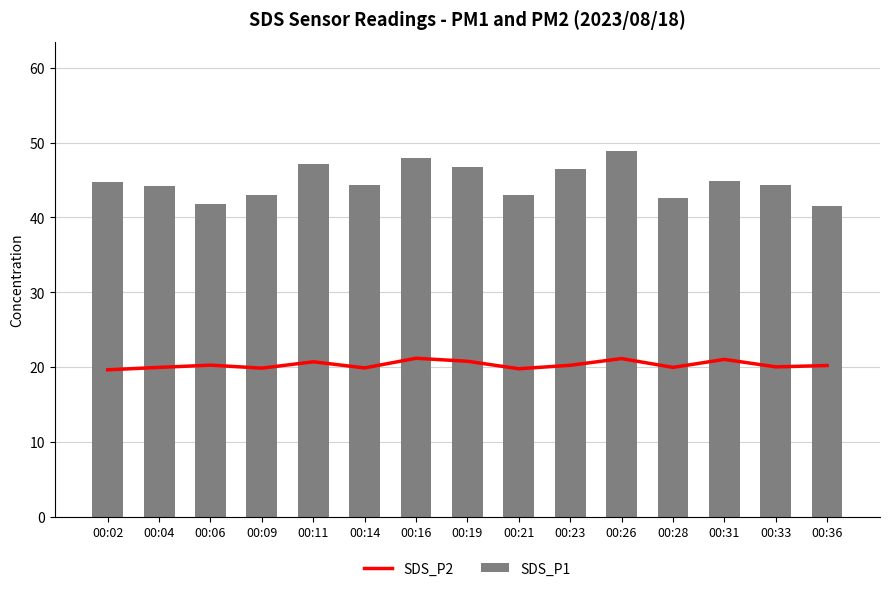

How many data points in SDS_P2 are less than 20?

6